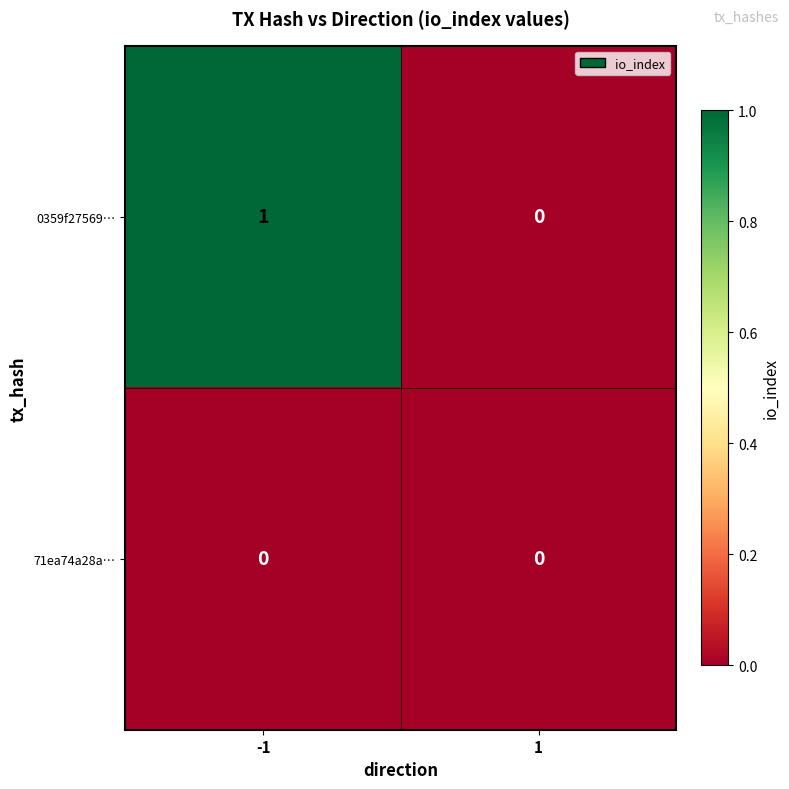

Is it true that 0359f27569… equals 1 at -1?

True